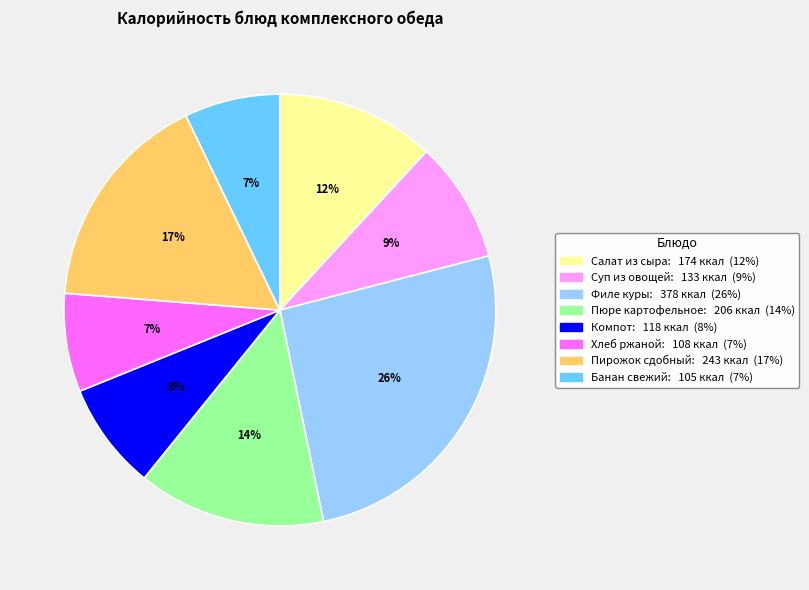

To the nearest percent, what is the difference between the largest and smallest slice percentages?

19%